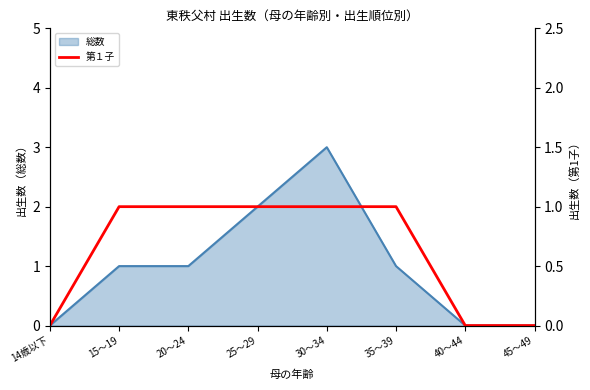

Where is the data nearest to the value 0?

14歳以下